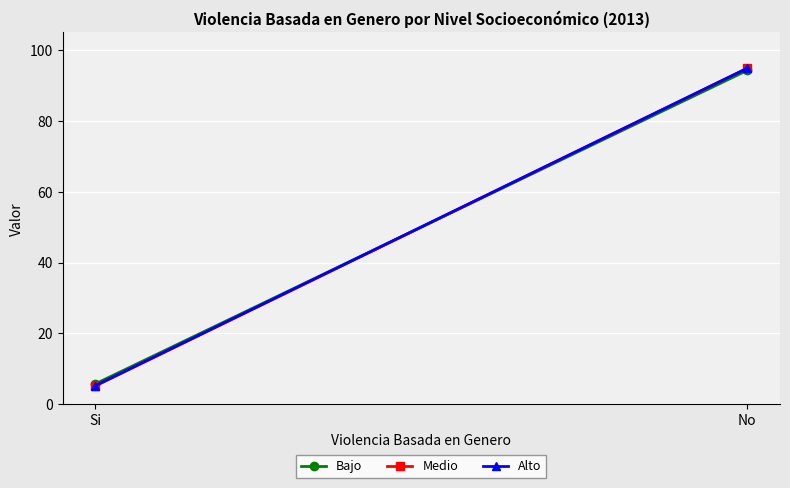

The value of Bajo at No is 167.7. True or false?

False